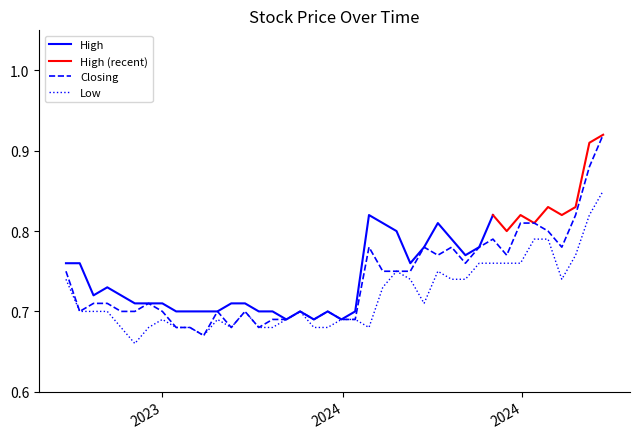

At which category is the sum across all series the highest?

12/05/2024